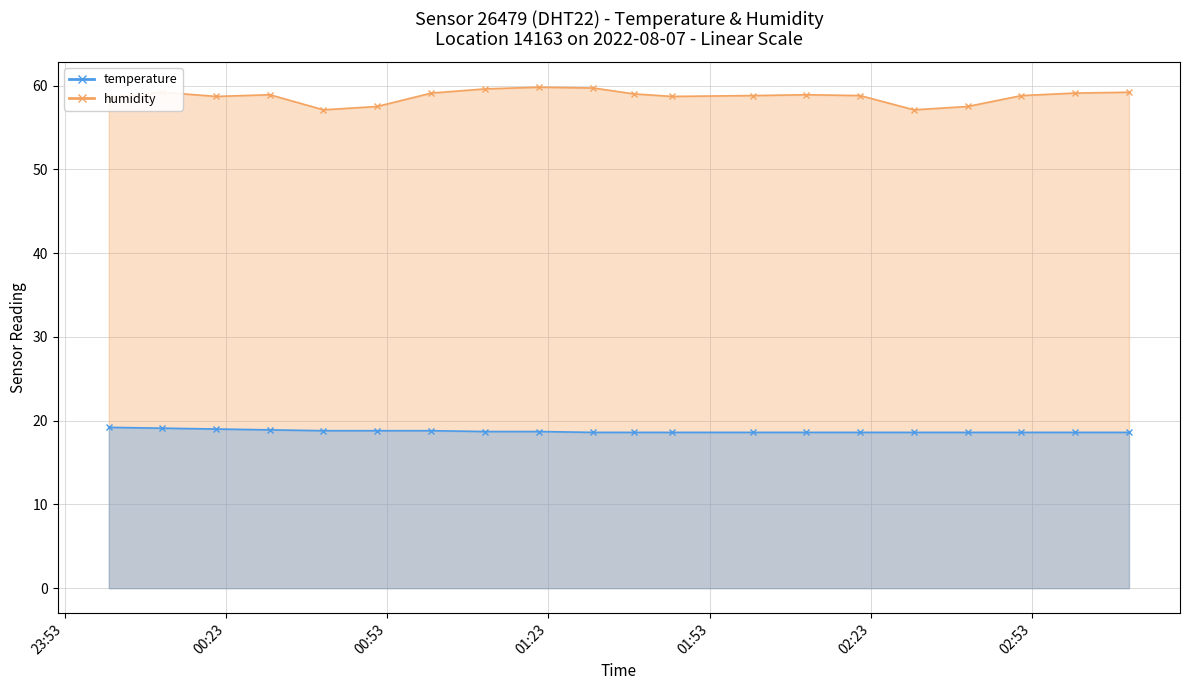

What are all the series names shown in the legend?

temperature, humidity